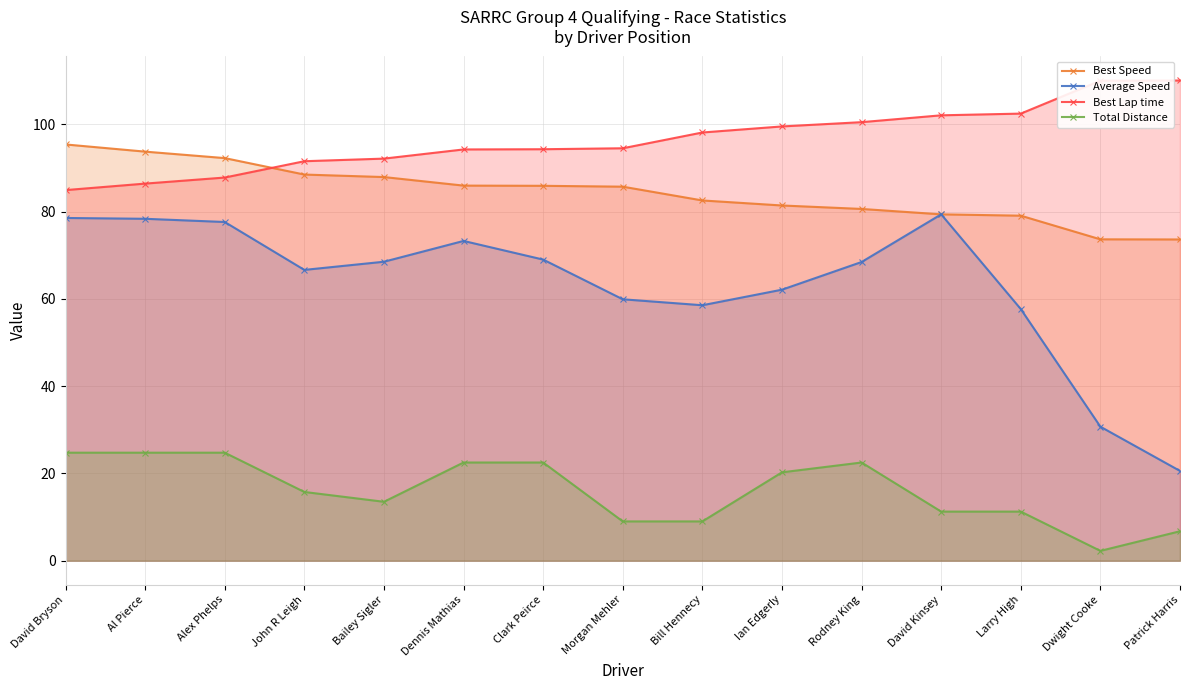

Is it true that Best Speed equals 142.0 at Rodney King?

False